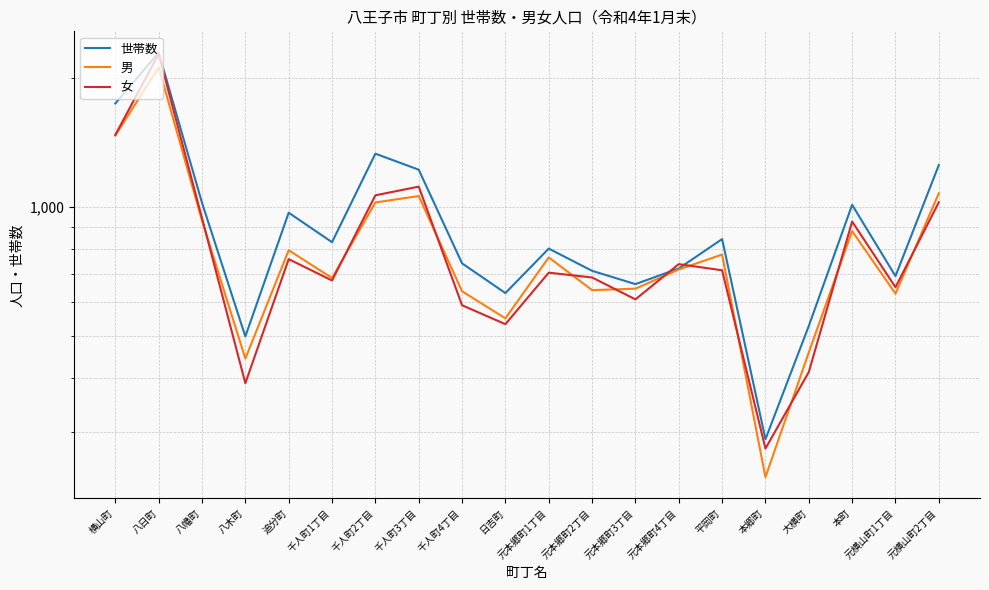

The 男 series shows 331 at 本郷町. True or false?

False